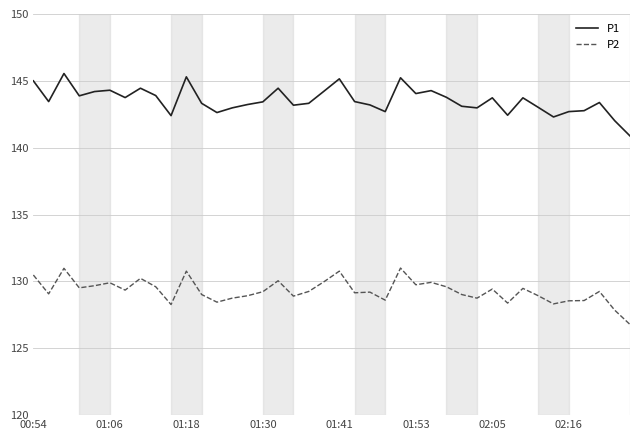

Which series has the largest range (max minus min)?

P1